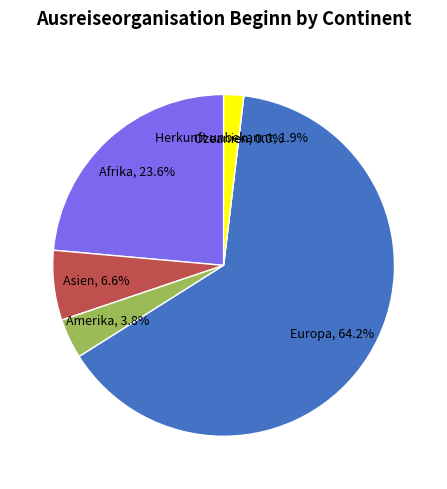

Is there any slice that represents more than half of the pie?

Yes